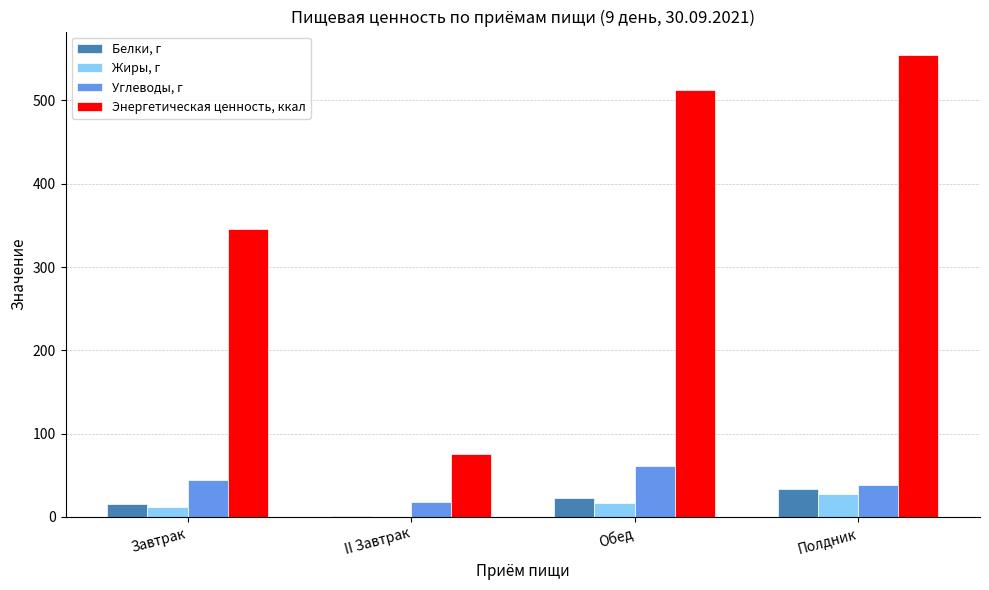

Reading left to right, what are all the values shown in this chart?

Белки, г: 15.4	0.9	22.8	33.1
Жиры, г: 11.4	0.2	16.8	27.7
Углеводы, г: 44.8	17.7	60.6	38.8
Энергетическая ценность, ккал: 345.4	75.1	512.8	554.9